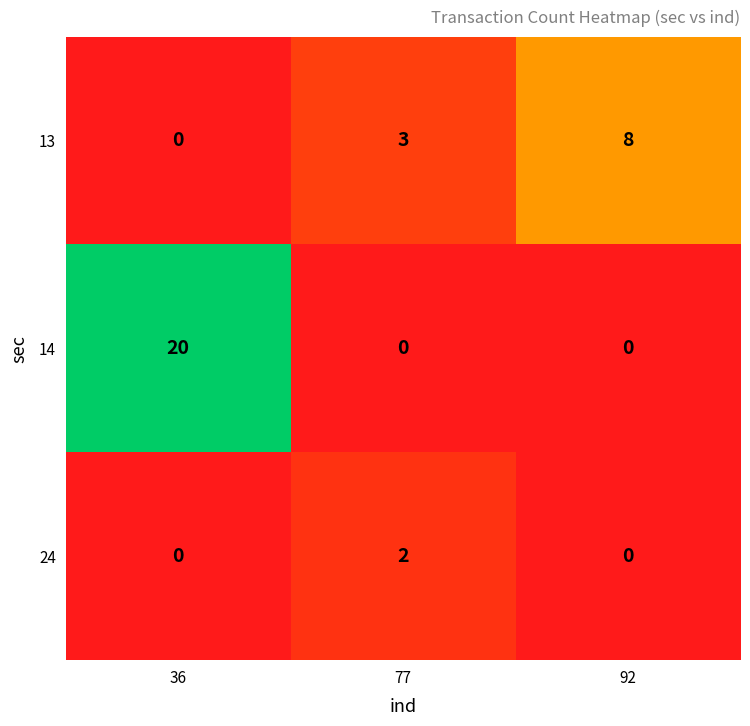

Reading left to right, what are all the values shown in this chart?

13: 0	3	8
14: 20	0	0
24: 0	2	0